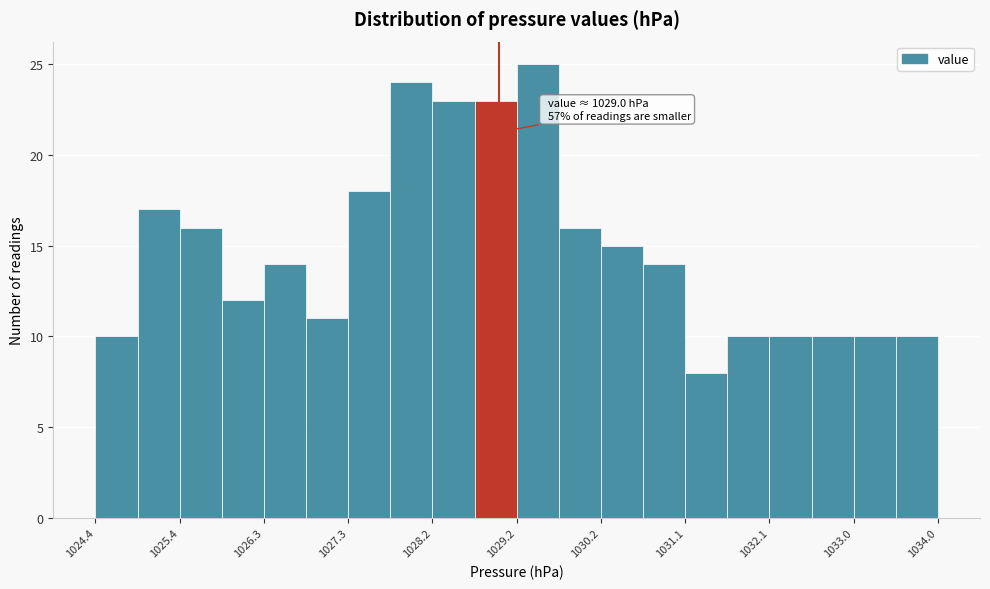

Over which range of the x-axis is the bar tallest?

1029.20 to 1029.68